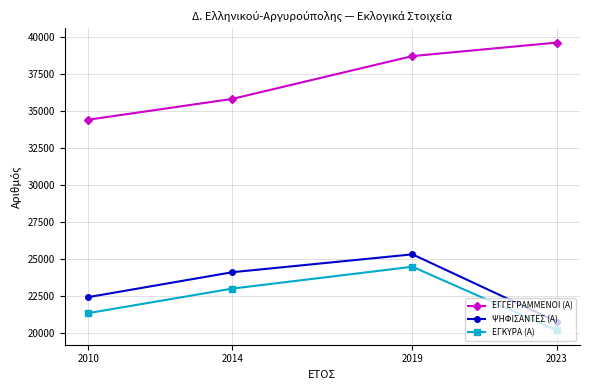

Rank the series by their maximum value, from lowest to highest.

ΕΓΚΥΡΑ (Α), ΨΗΦΙΣΑΝΤΕΣ (Α), ΕΓΓΕΓΡΑΜΜΕΝΟΙ (Α)